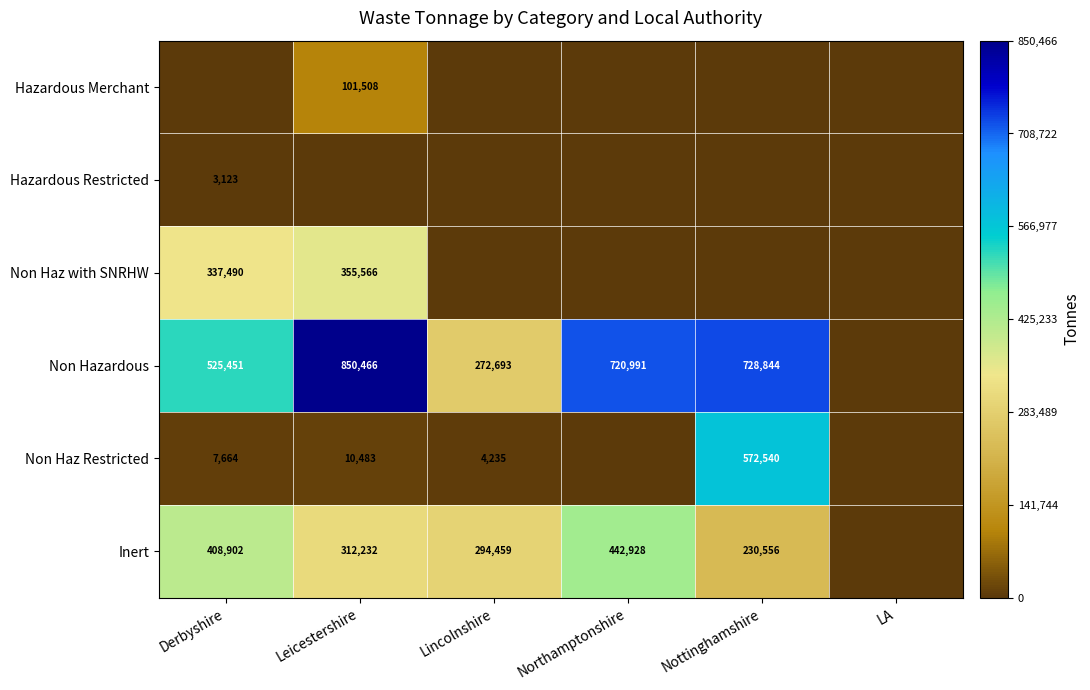

Is it true that Non Haz Restricted equals 4235 at Lincolnshire?

True